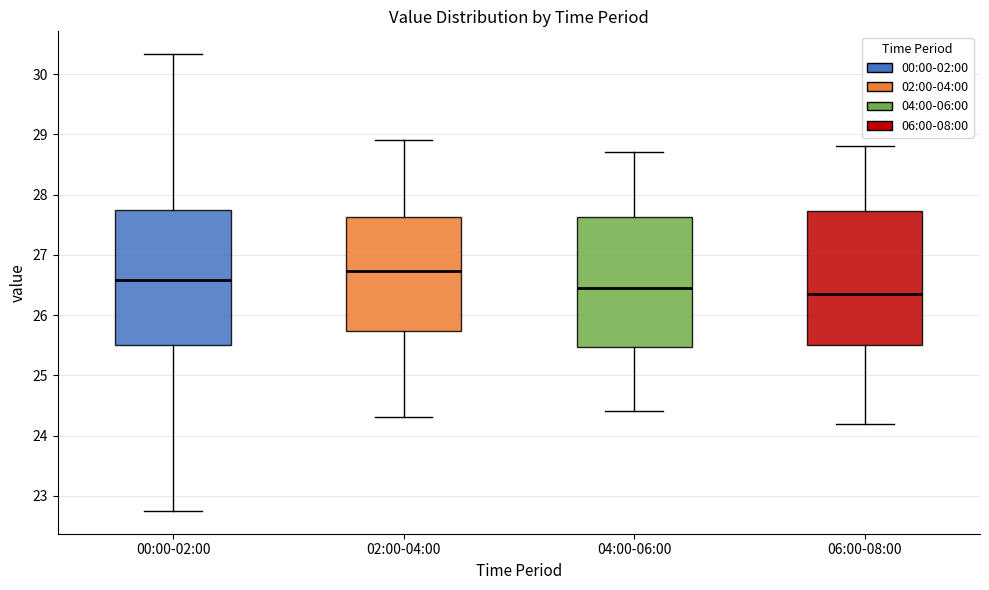

Where does the lower whisker of the box for 02:00-04:00 end on the y-axis? The values are not printed on the chart, so give them approximately, as read against the axis.

24.3